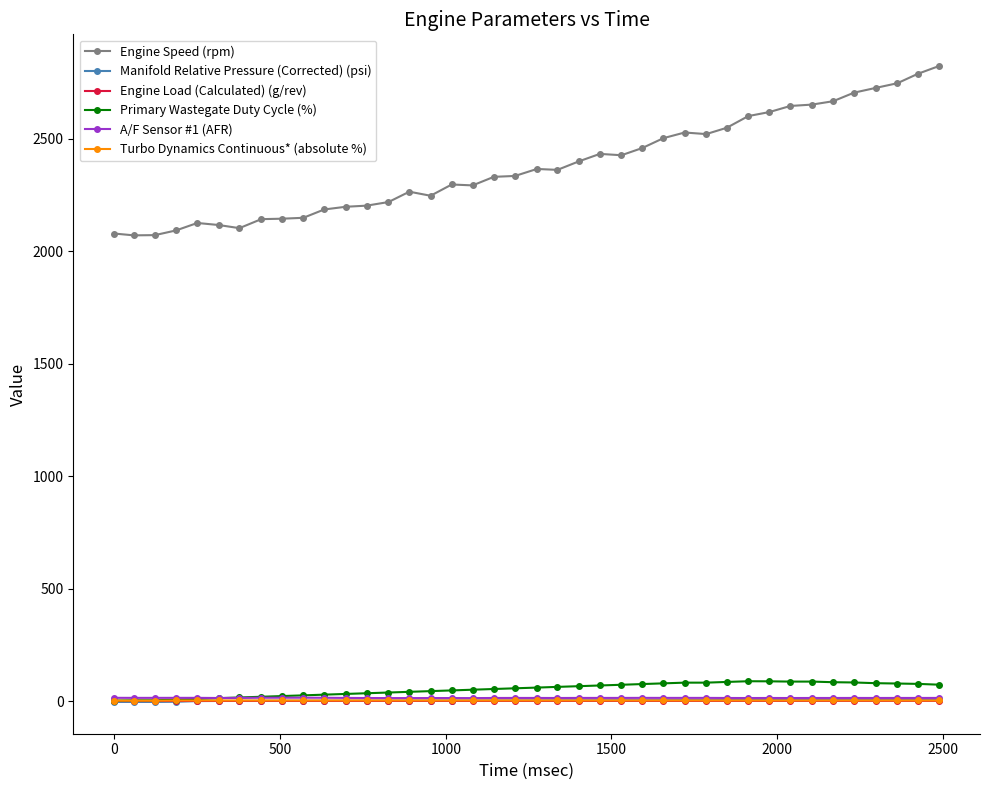

Which series has the largest total across all categories?

Engine Speed (rpm)